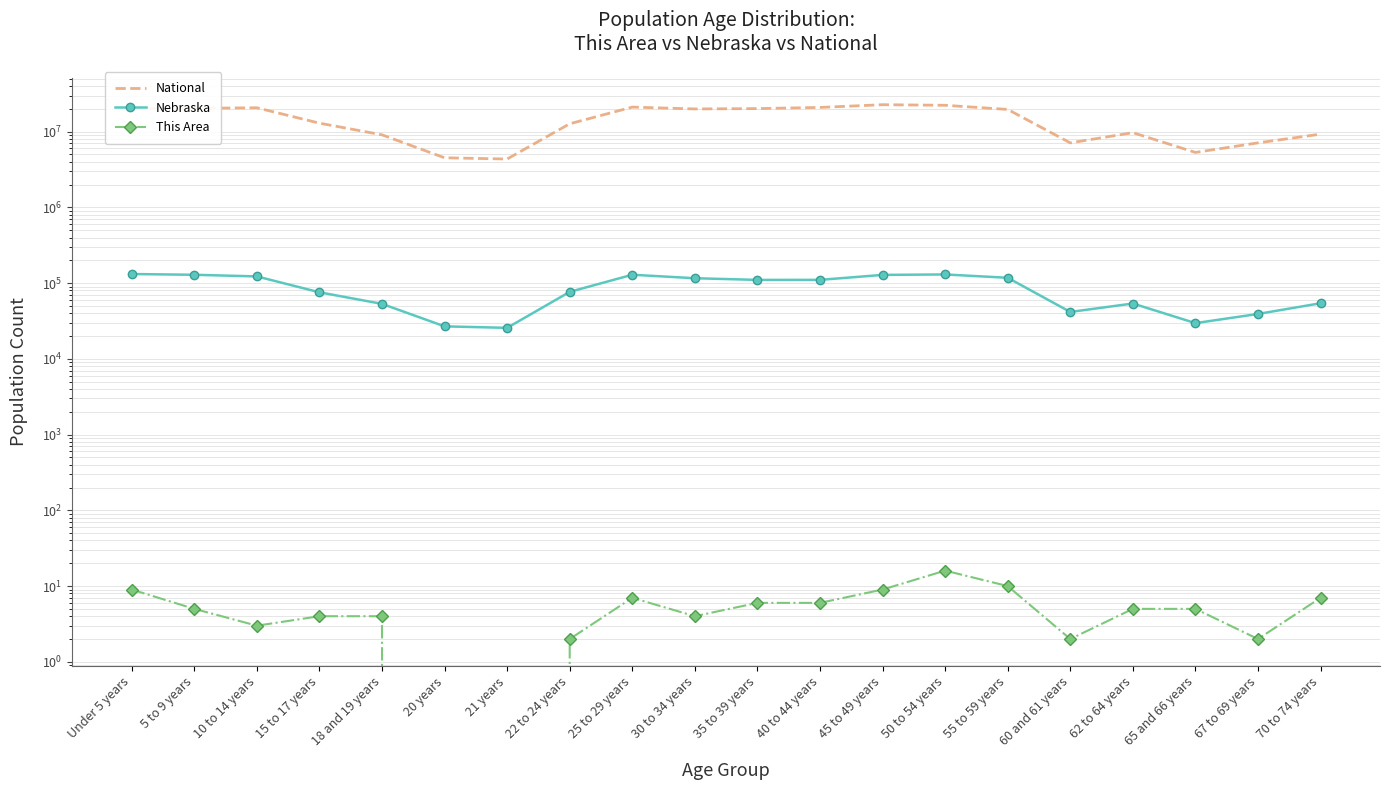

True or false: Nebraska and This Area cross at least once.

False